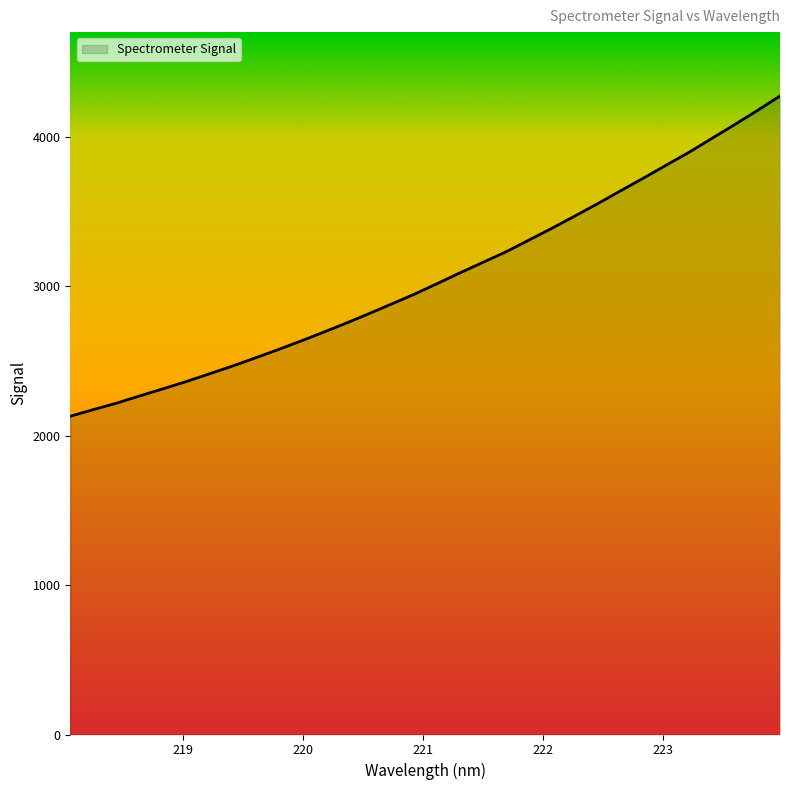

What is the minimum value shown in the chart?

2130.1